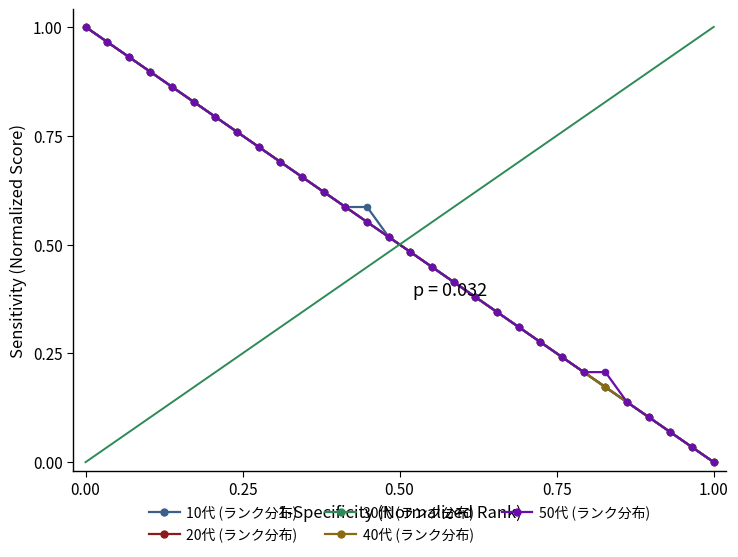

Does the chart have visible grid lines?

No